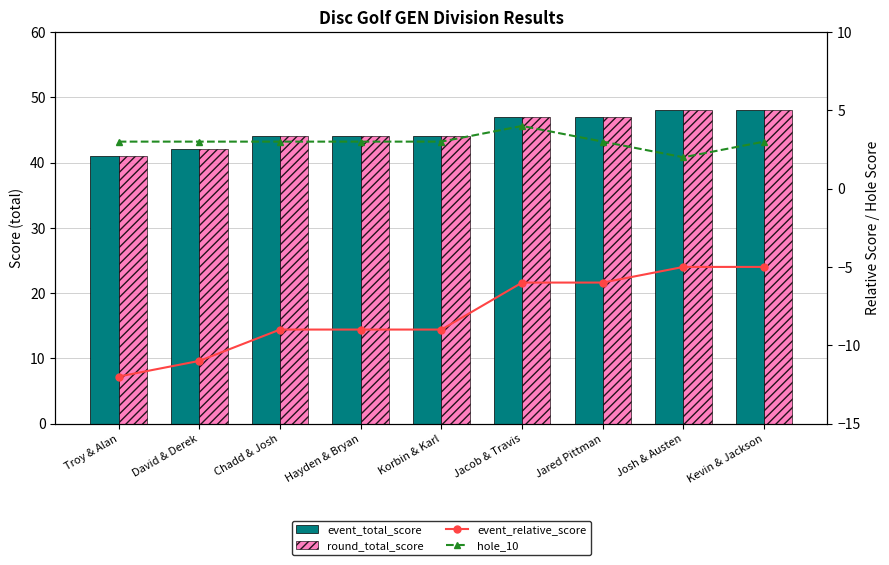

What is the difference between the event_total_score values at Korbin & Karl and Kevin & Jackson?

4